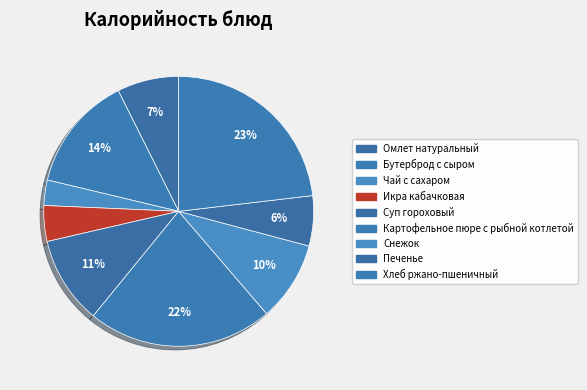

Which category has the biggest portion of the pie?

Хлеб ржано-пшеничный